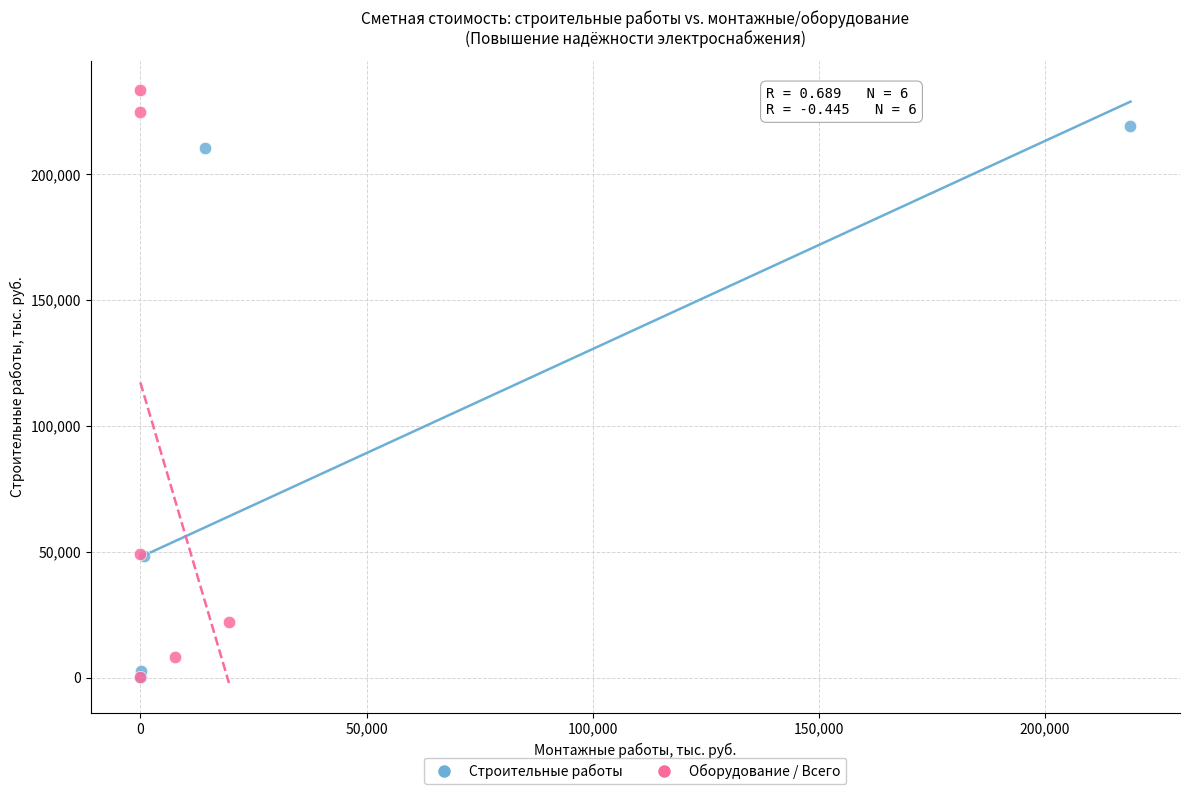

Which series reaches the maximum Y coordinate?

Оборудование / Всего